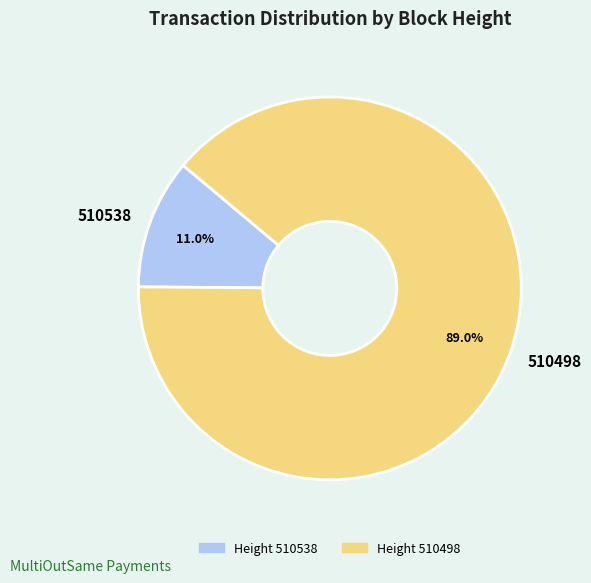

To the nearest percent, what is the combined percentage of 510538 and 510498?

100%